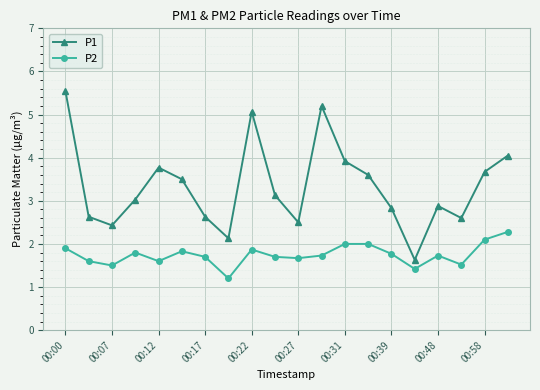

What is the average value of the P2 series?

1.7